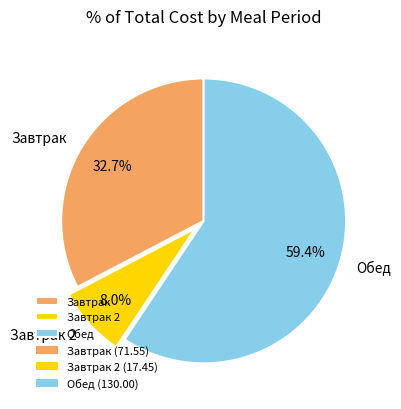

Rank the categories by value from highest to lowest.

Обед, Завтрак, Завтрак 2